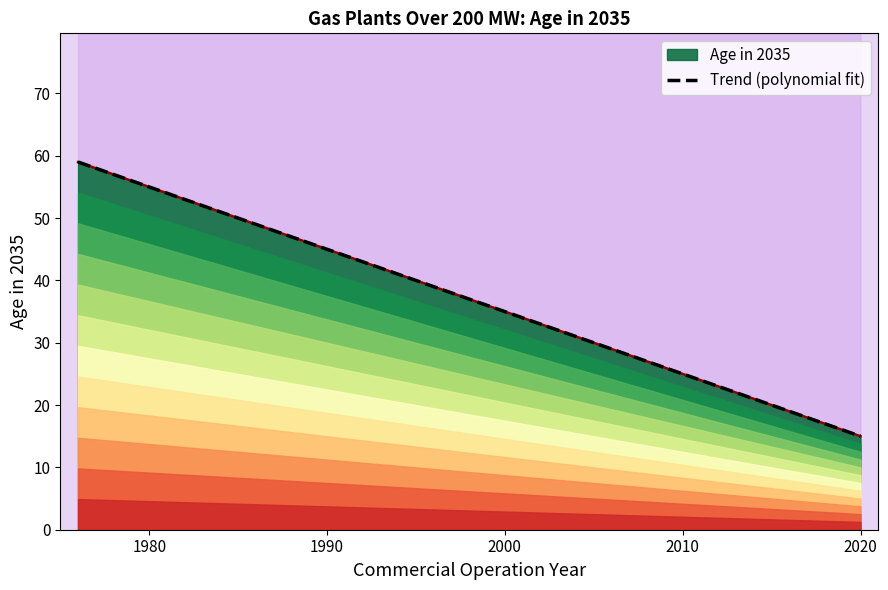

What is the lowest value of the Trend (polynomial fit) series?

15.0